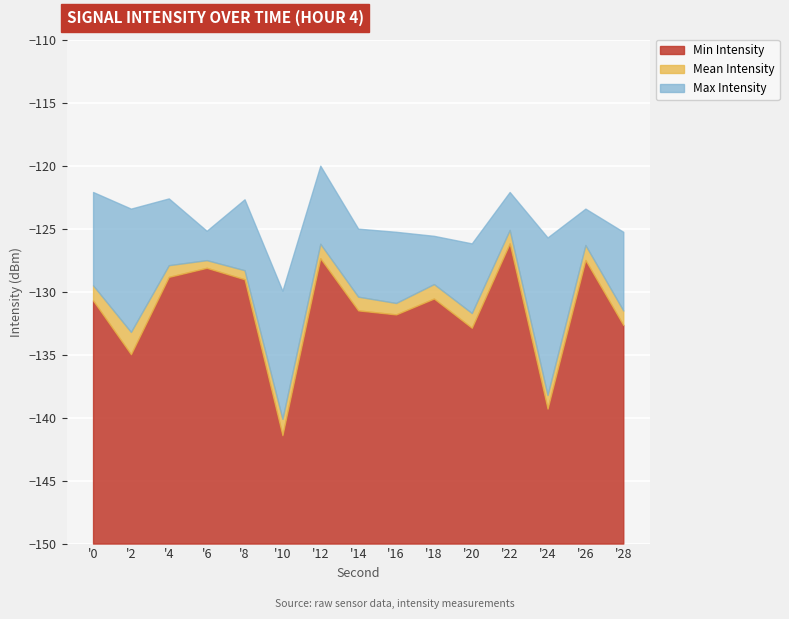

What are all the series names shown in the legend?

Min Intensity, Mean Intensity, Max Intensity